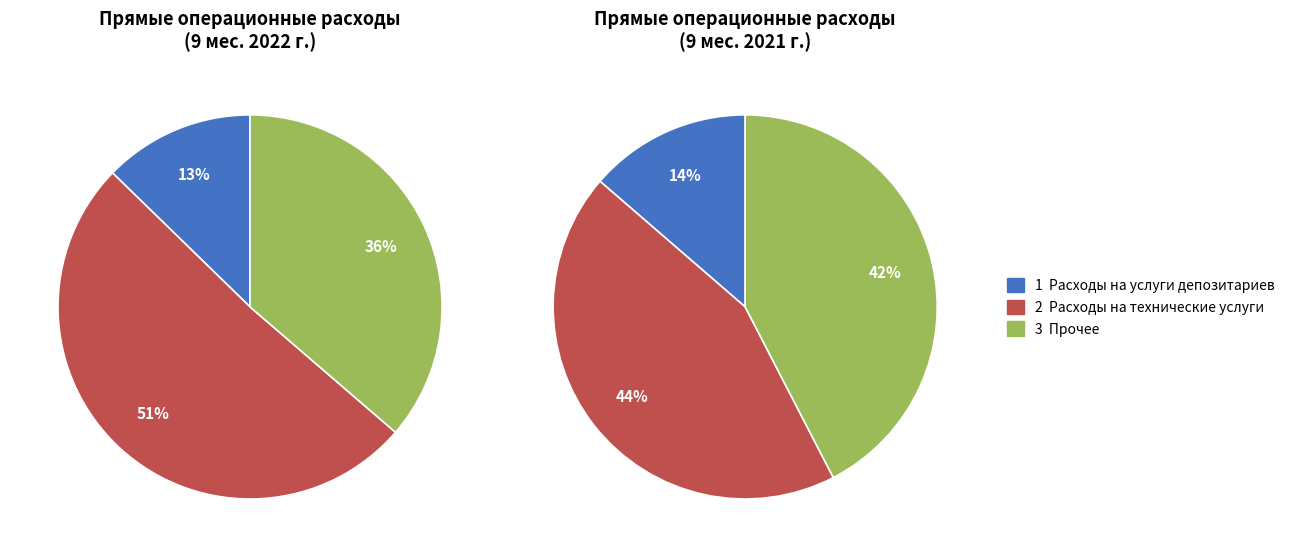

What percentage is NOT represented by Расходы на технические услуги?

49.0%